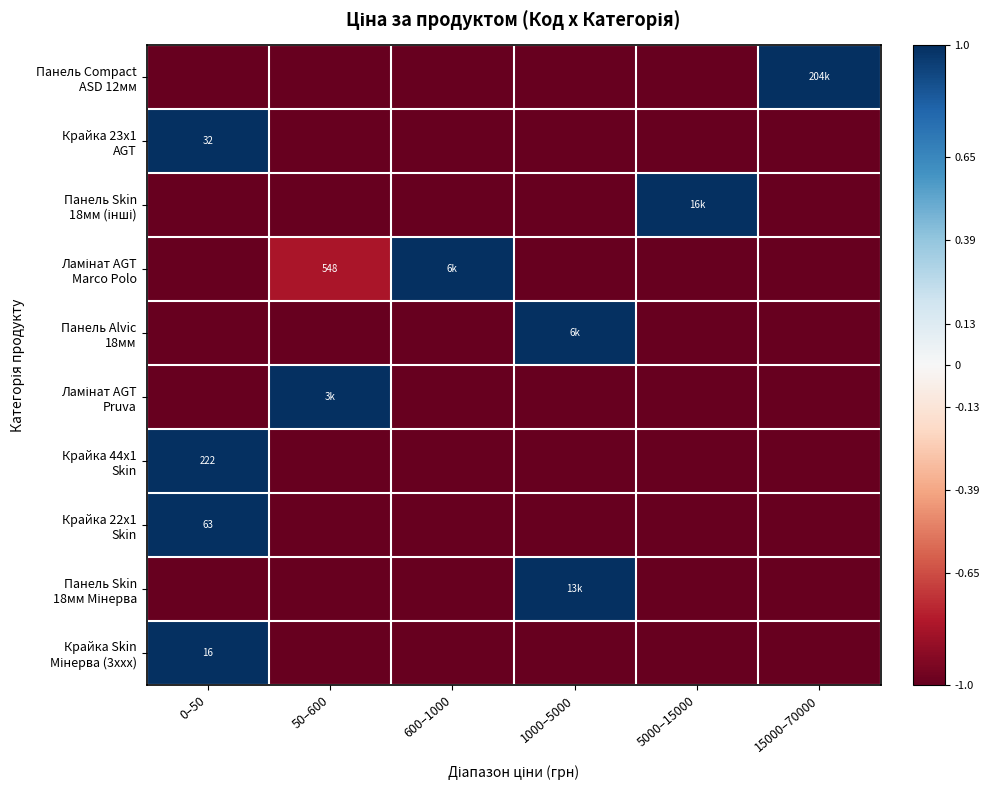

True or false: Крайка Skin Мінерва (3xxx) has a value of 1.5 at 0–50.

False